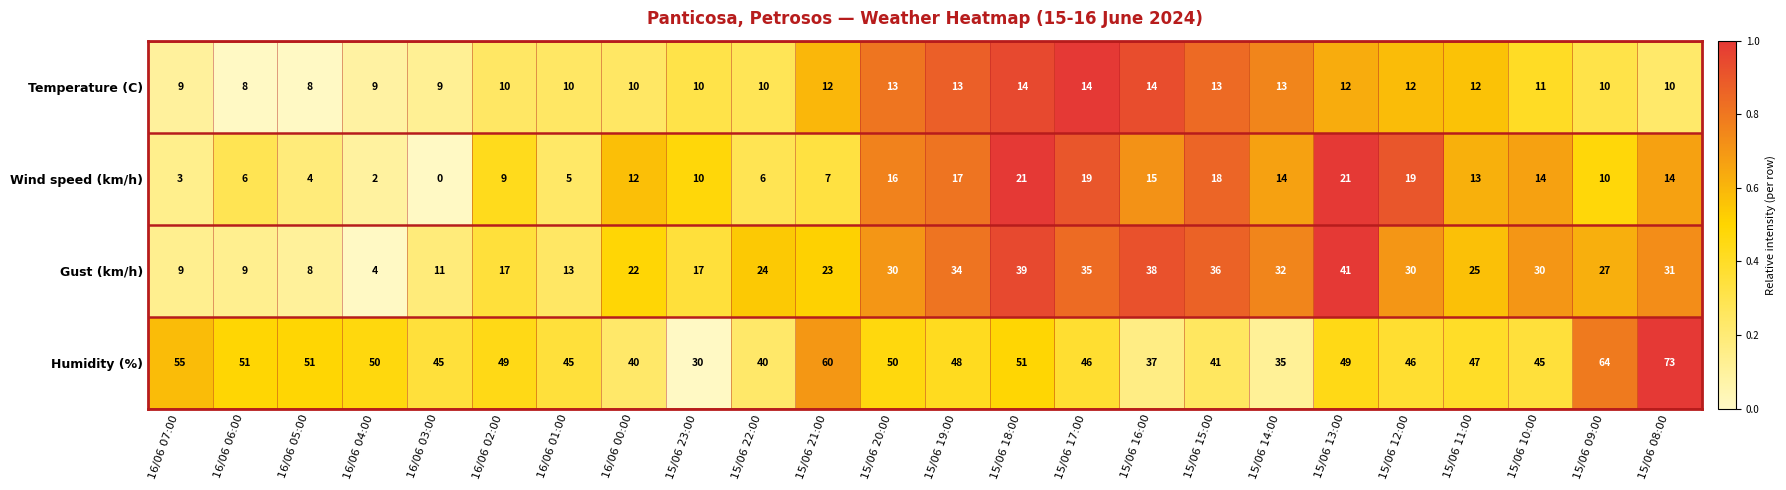

Where does the Humidity (%) series first go above 48?

16/06 07:00